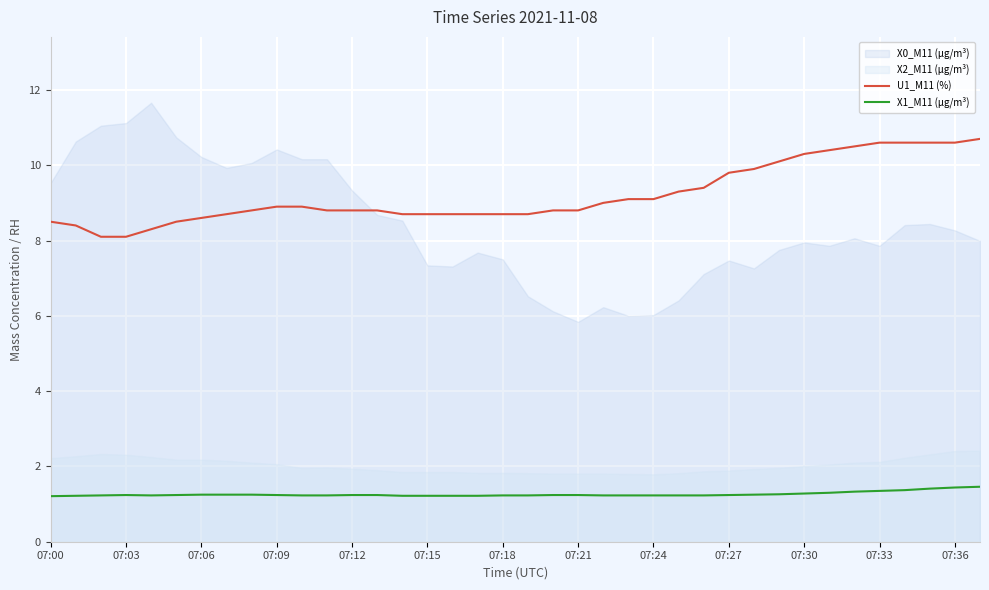

What is the value of the U1_M11 (%) point at the 30th from the left?

10.1